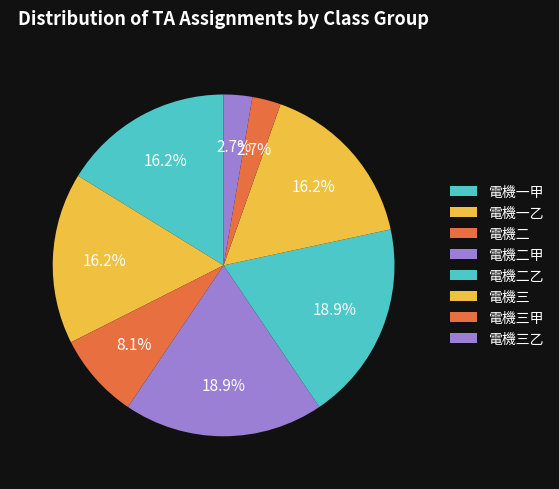

Which slice is the largest?

電機二甲